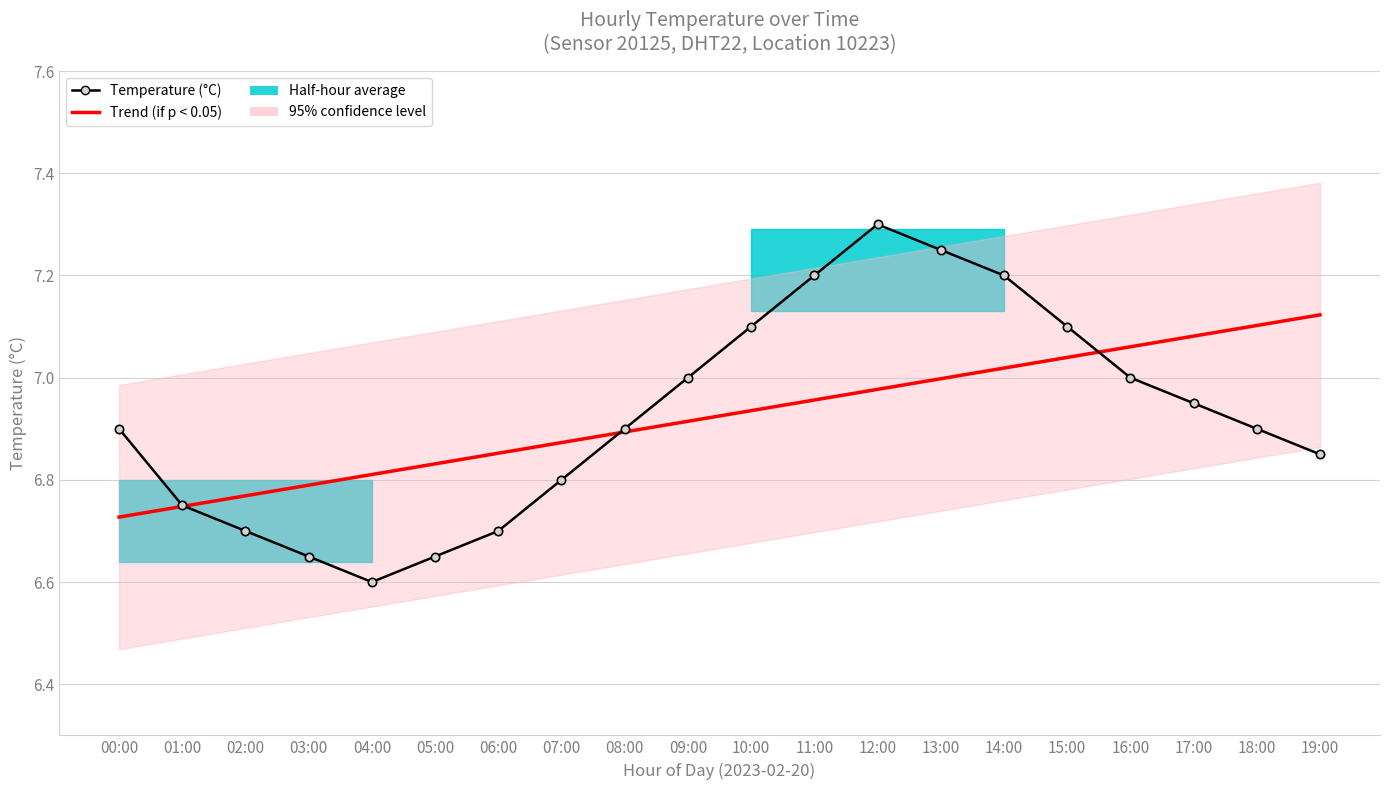

At how many categories does at least one series exceed 7?

10